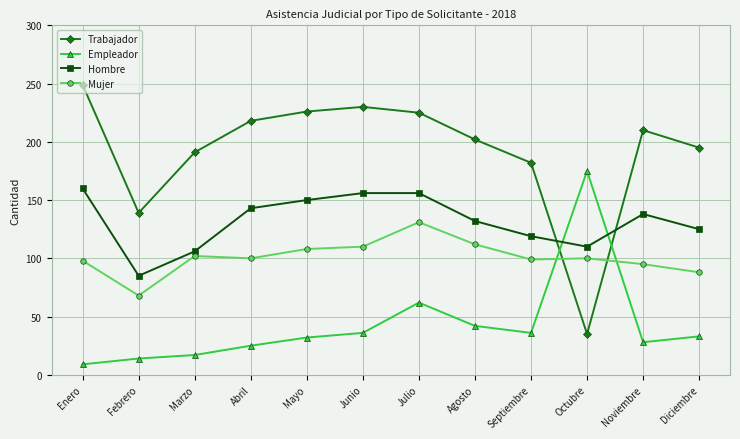

Is it true that Mujer equals 154 at Abril?

False